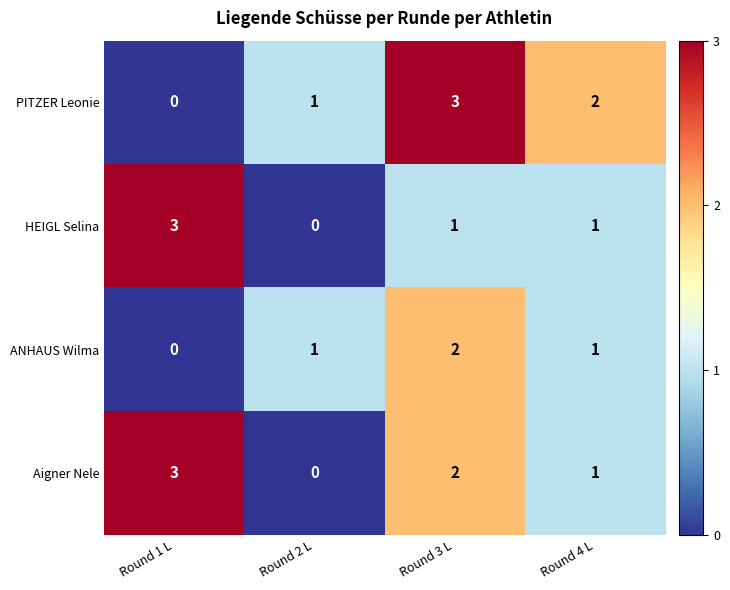

Reading left to right, extract all data points from this chart.

PITZER Leonie: 0	1	3	2
HEIGL Selina: 3	0	1	1
ANHAUS Wilma: 0	1	2	1
Aigner Nele: 3	0	2	1